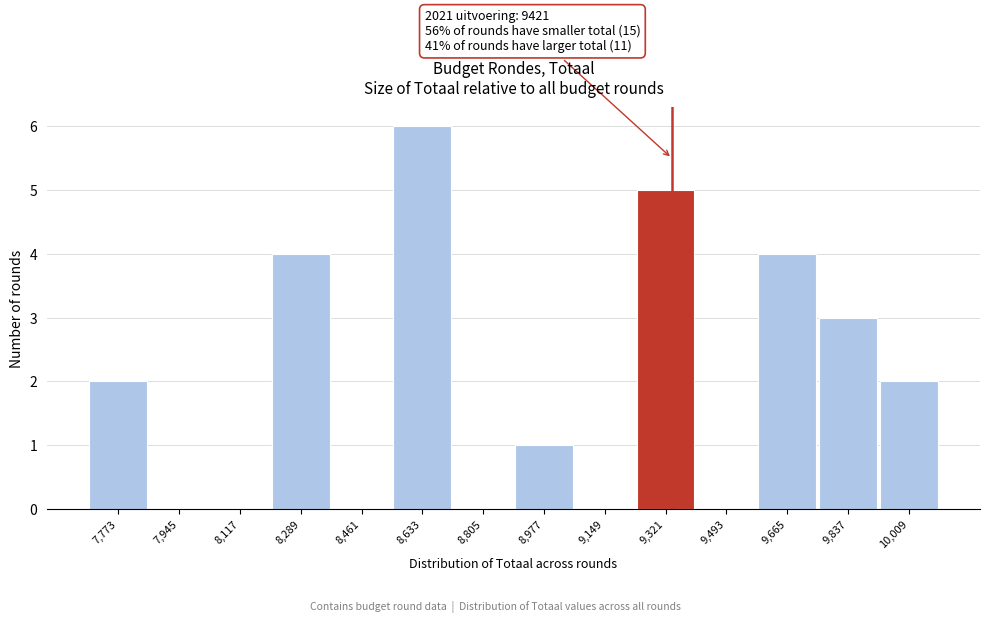

Reading left to right, transcribe all the data shown in this chart.

7,773=2	7,945=0	8,117=0	8,289=4	8,461=0	8,633=6	8,805=0	8,977=1	9,149=0	9,321=5	9,493=0	9,665=4	9,837=3	10,009=2